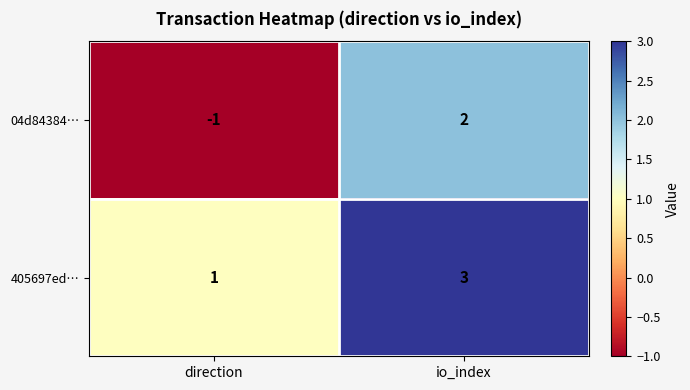

Which series has the widest spread of values?

04d84384…